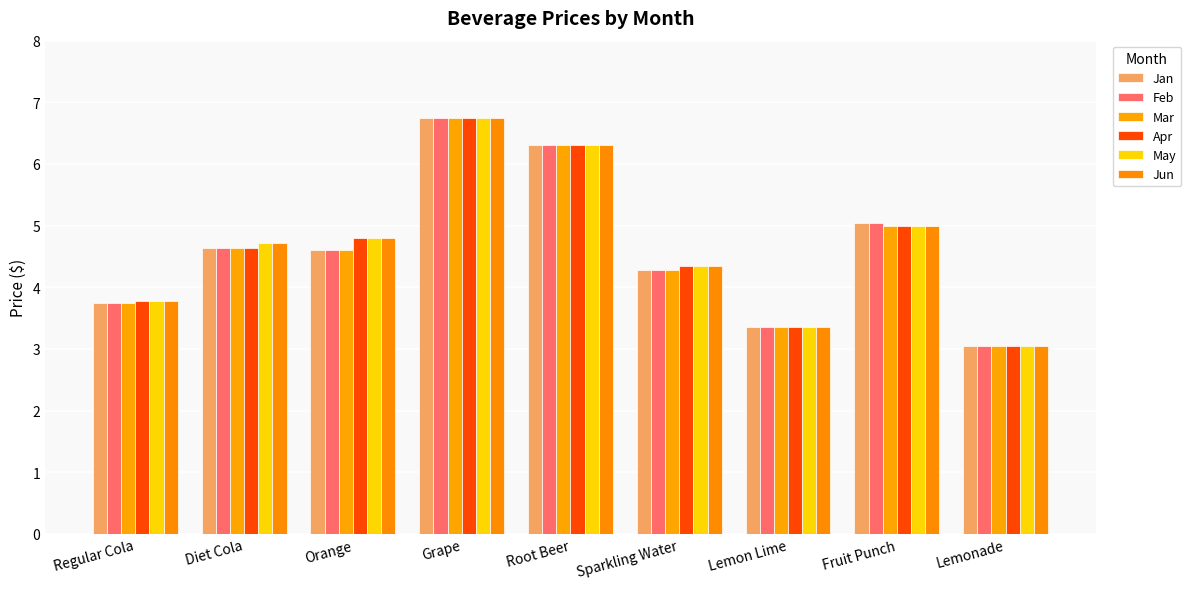

Which series has the largest range (max minus min)?

Jan